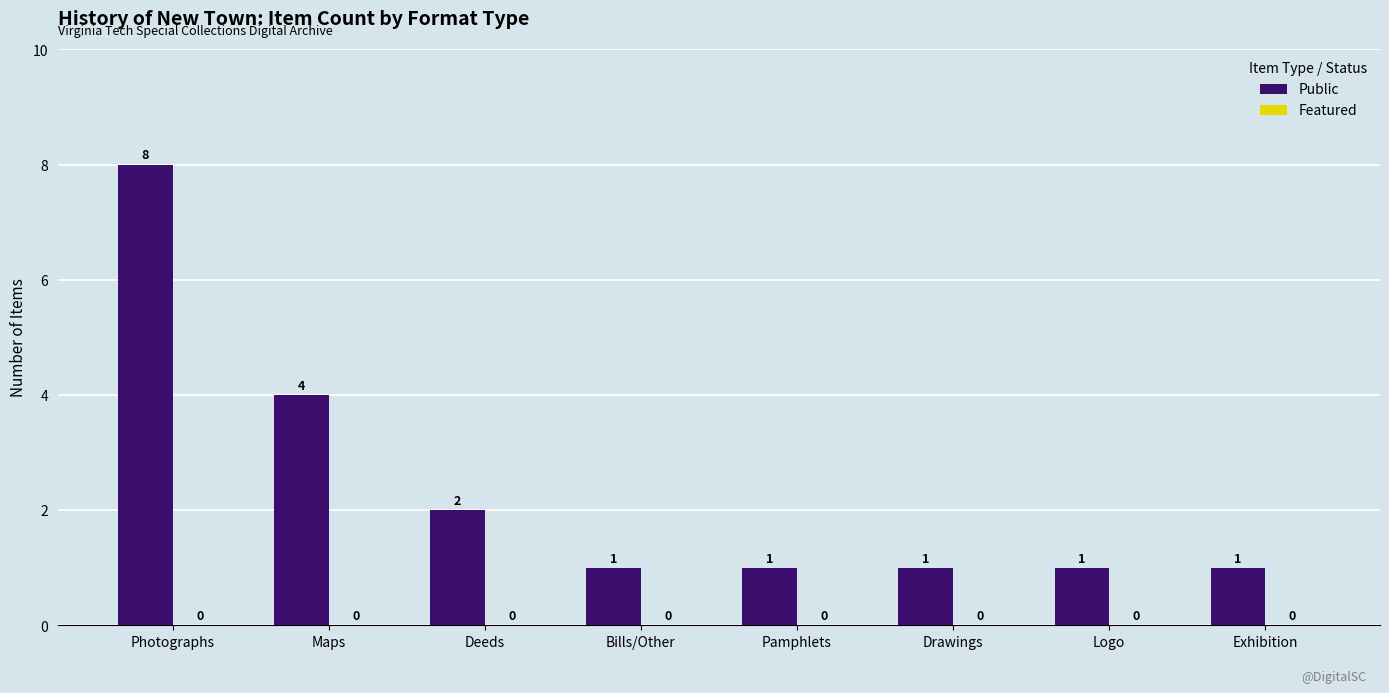

What is the sum of all values?

19